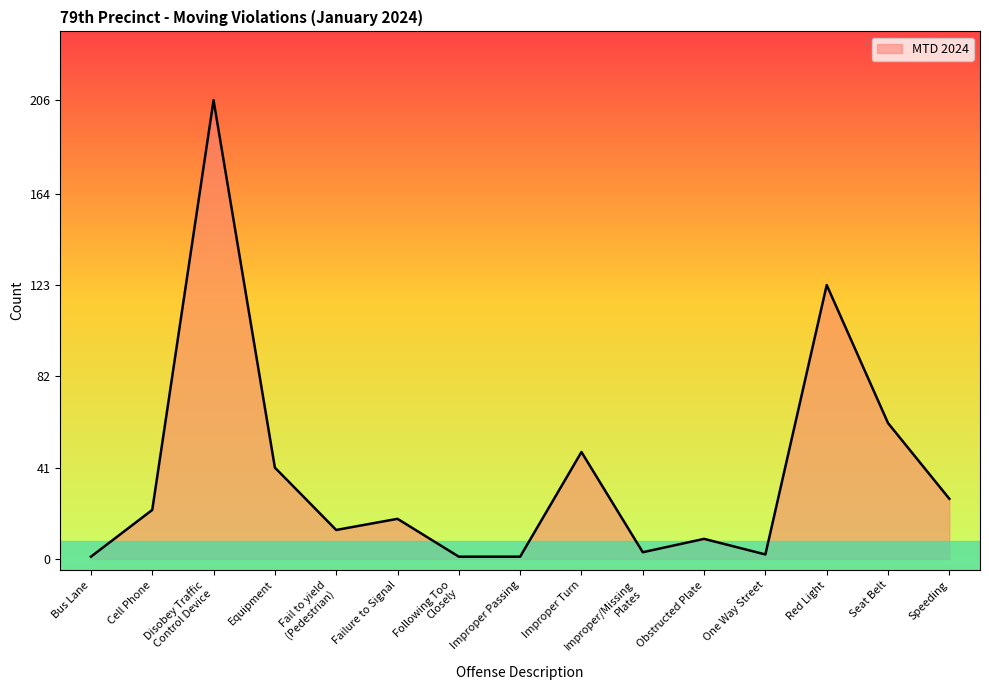

How many lines are shown in the chart?

1